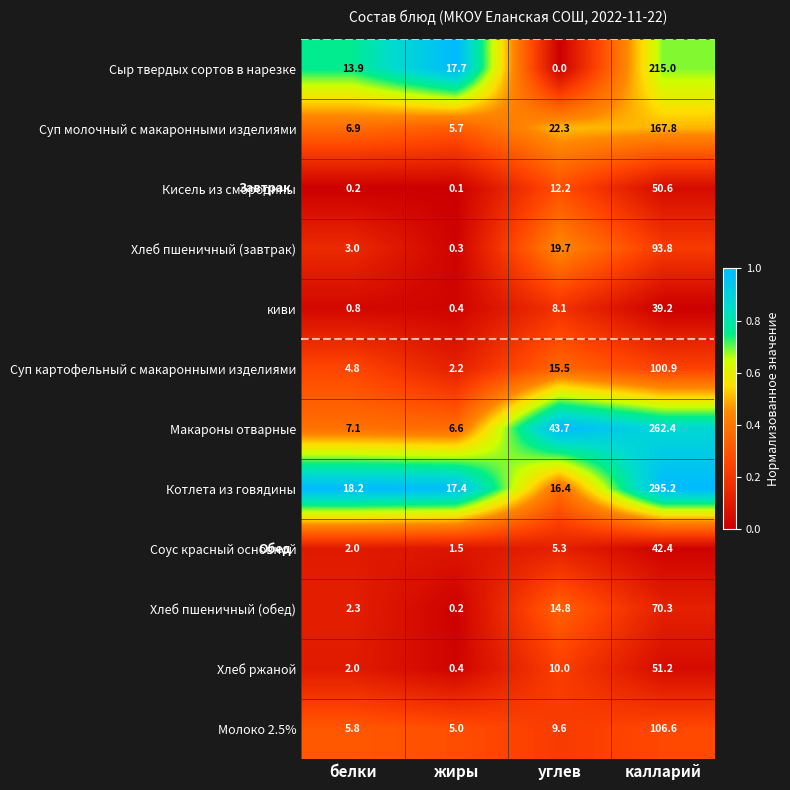

What is the difference between the maximum and minimum values in the Макароны отварные series?

255.8